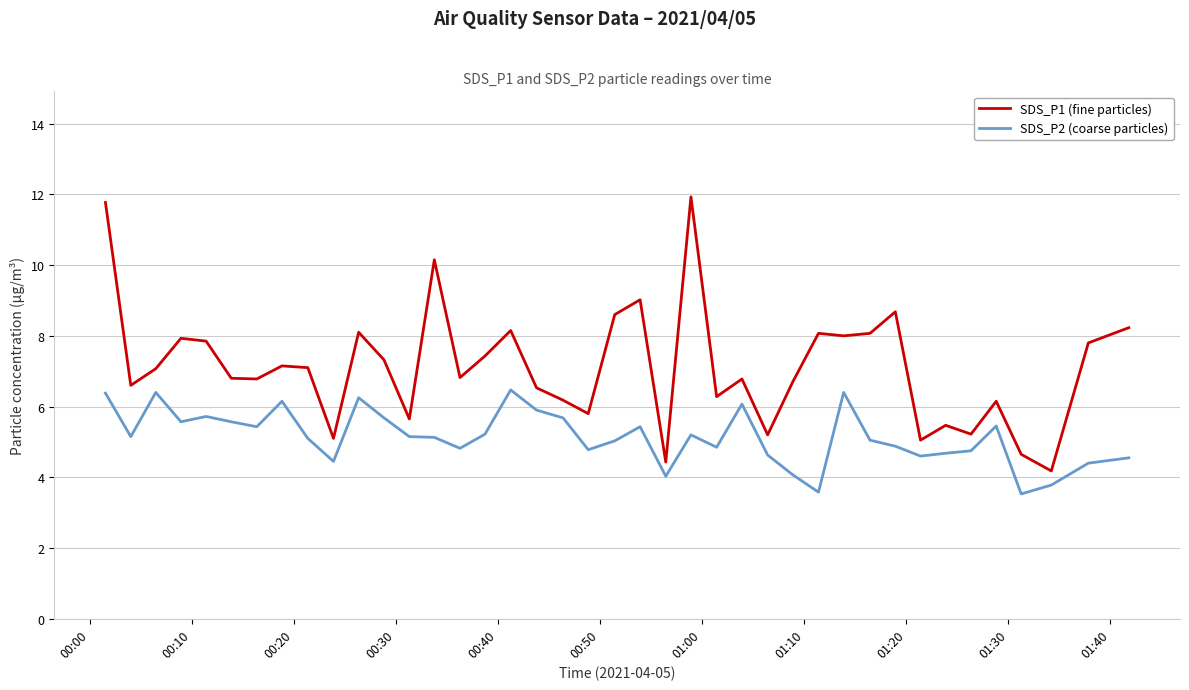

Which series has the largest range (max minus min)?

SDS_P1 (fine particles)